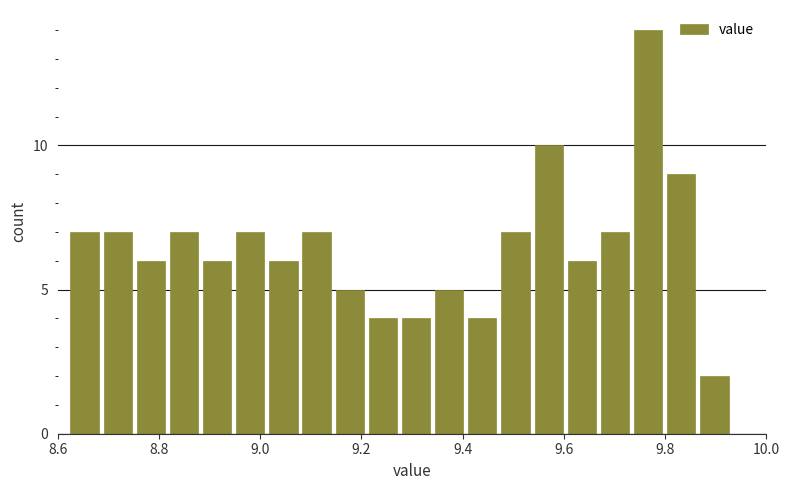

Read against the x-axis, roughly where is the centre of the tallest bar?

9.76